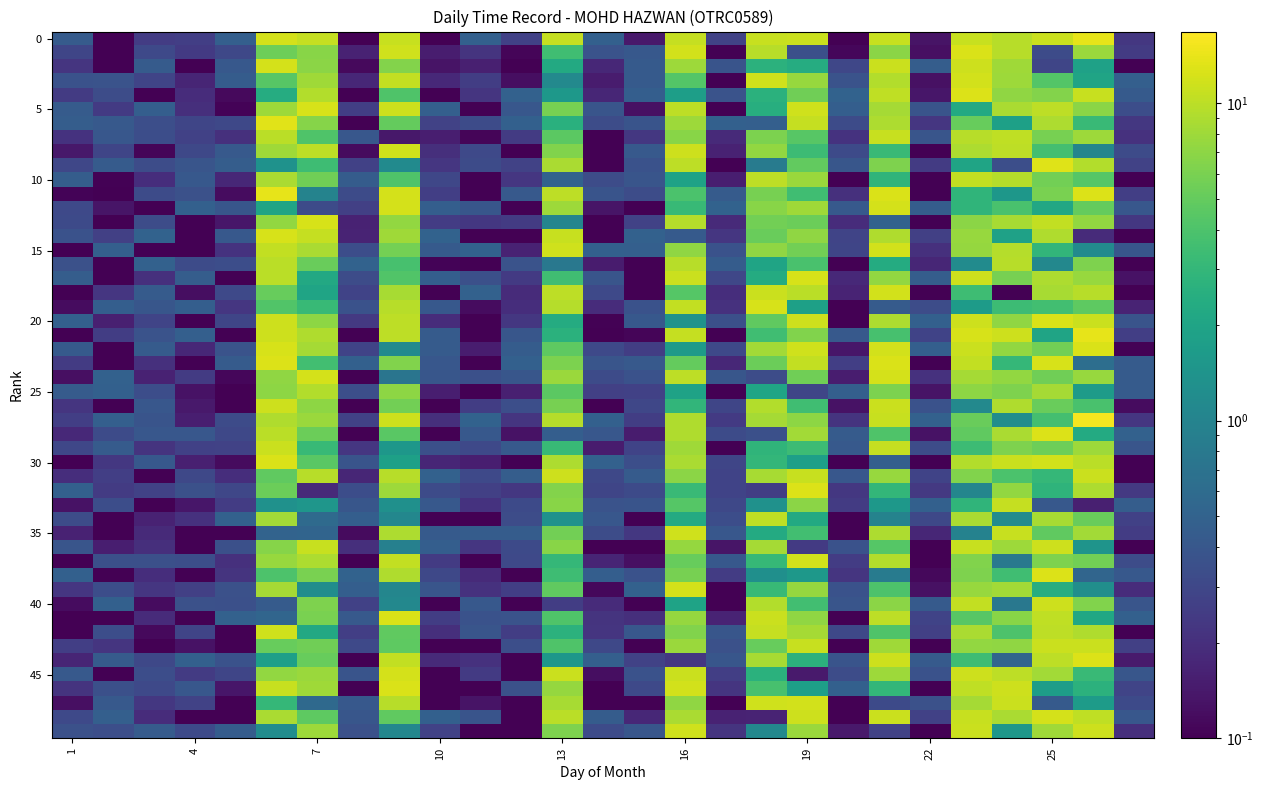

Which series has the widest spread of values?

1